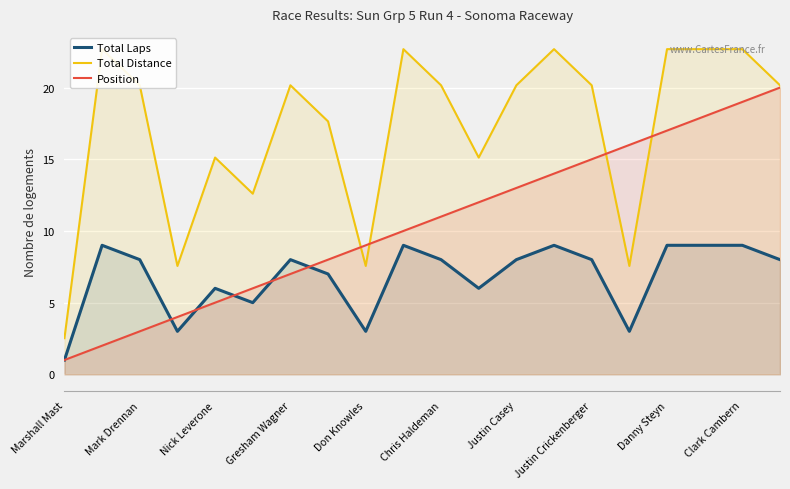

What is the value of the Position point at the 19th from the left?

19.0